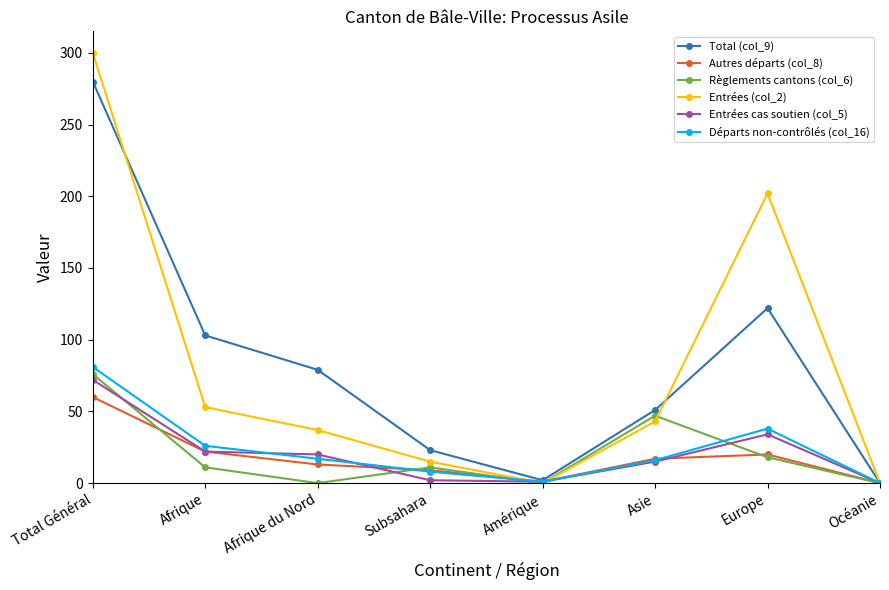

Which series changed the most between Asie and Europe?

Entrées (col_2)